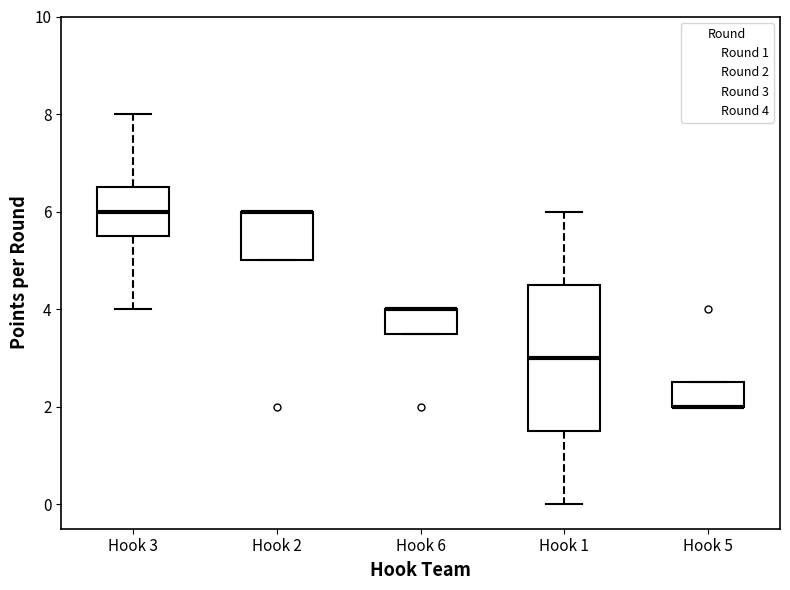

Comparing the boxes themselves (not the whiskers), which one is the tallest?

Hook 1